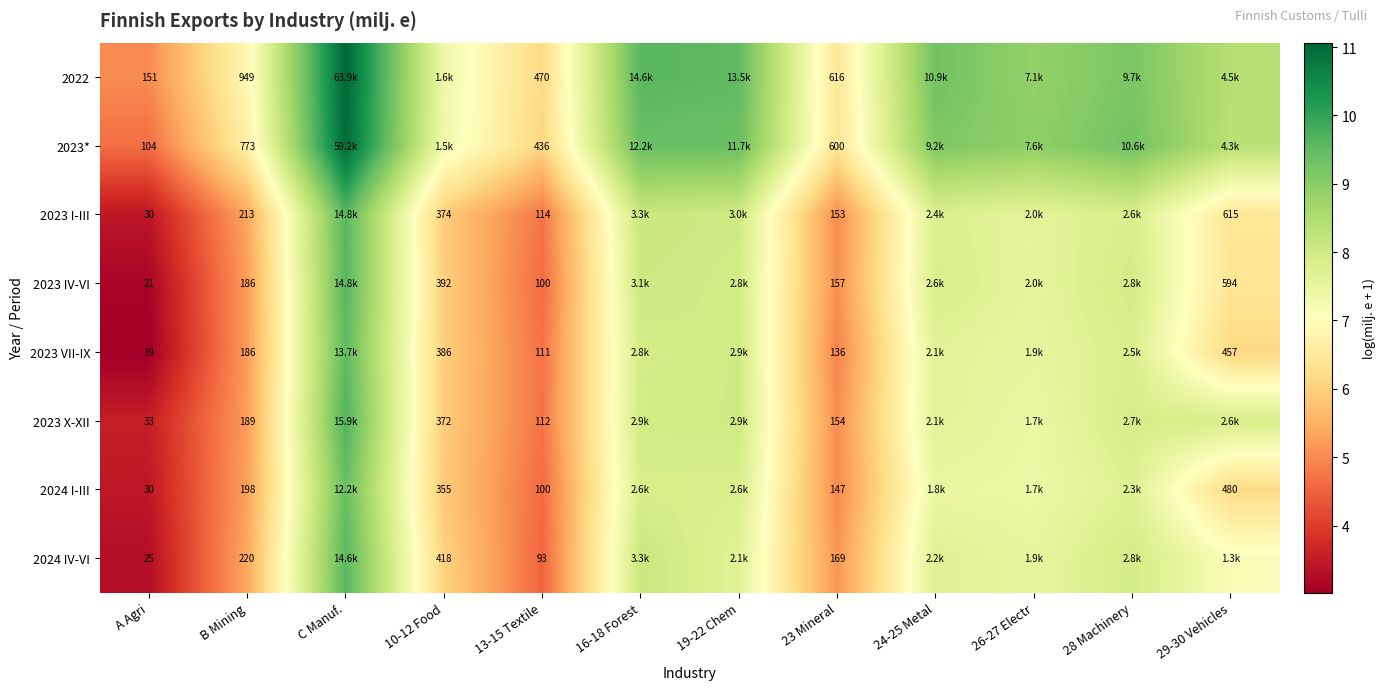

How many categories are shown in the chart?

12